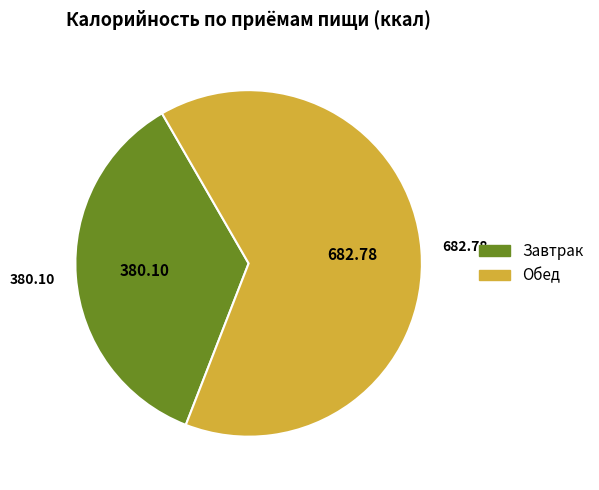

Is there a majority slice in this chart?

Yes